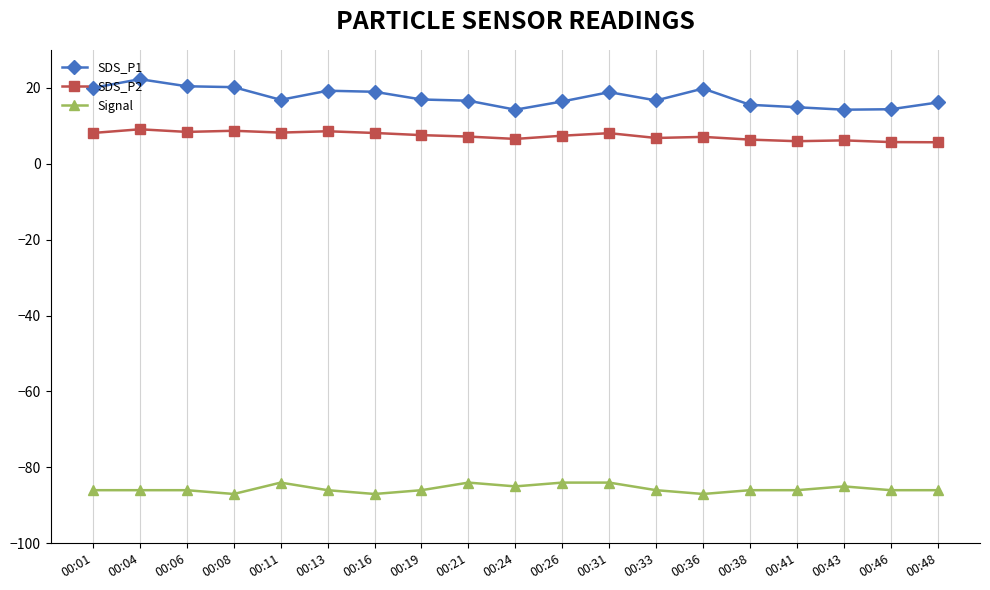

How many data points does each series have?

19